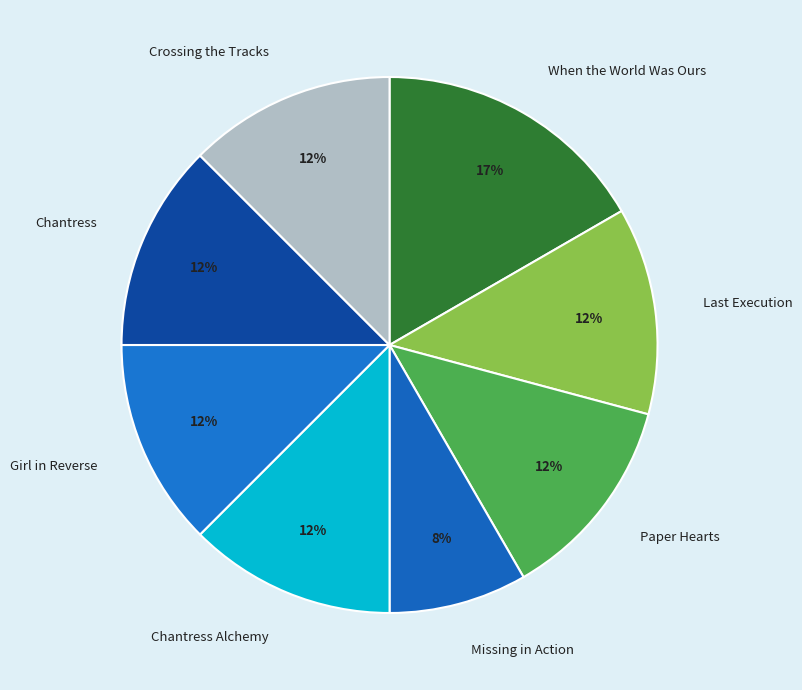

How many segments does this pie chart have?

8